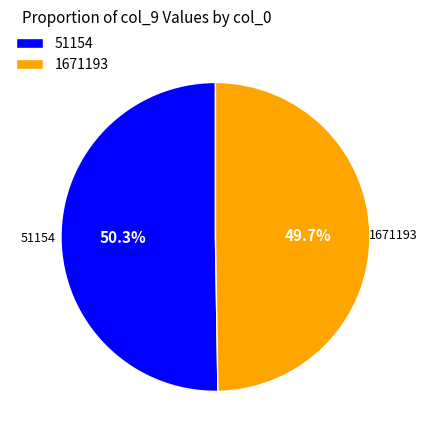

To the nearest percent, what is the difference between the 1671193 and 51154 slice percentages?

1%